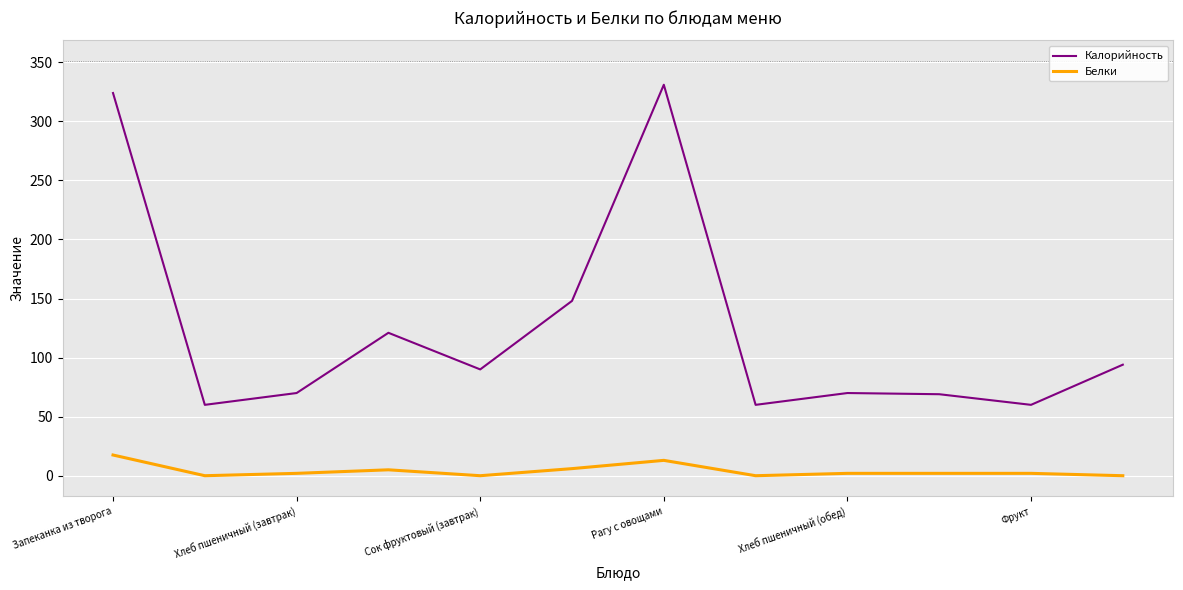

True or false: Калорийность and Белки cross at least once.

False